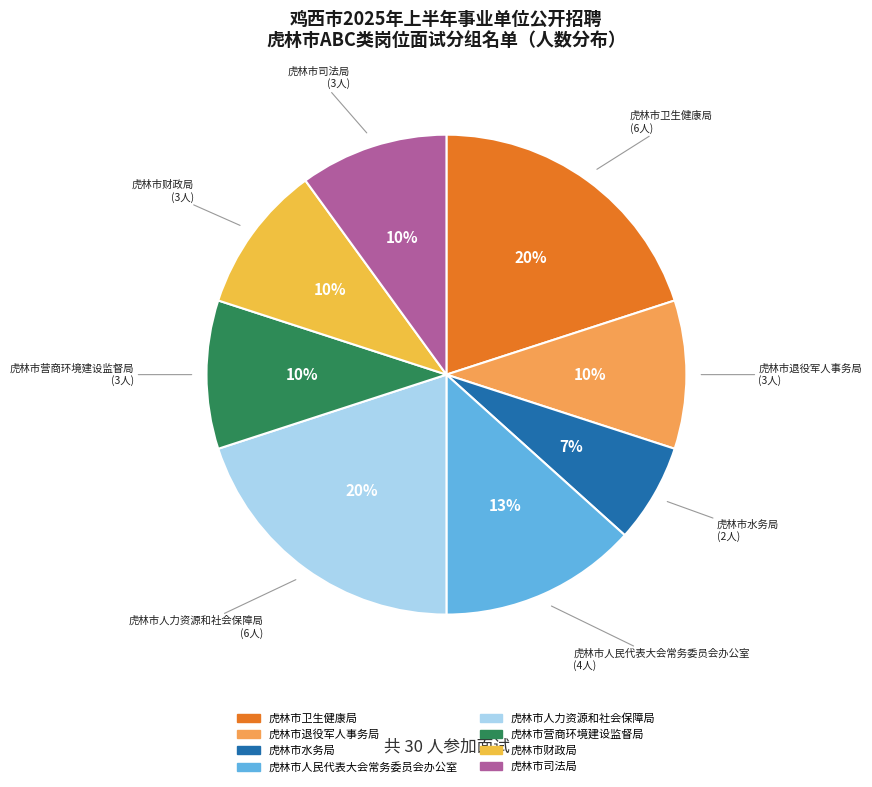

How many segments does this pie chart have?

8